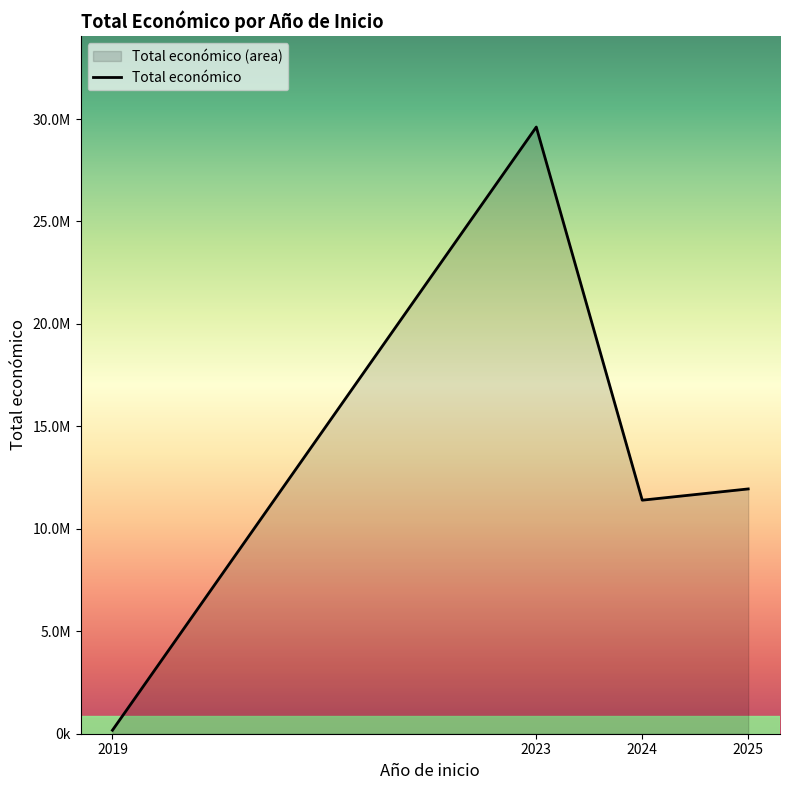

Is it true that the value at 2019 is 170121.0?

True